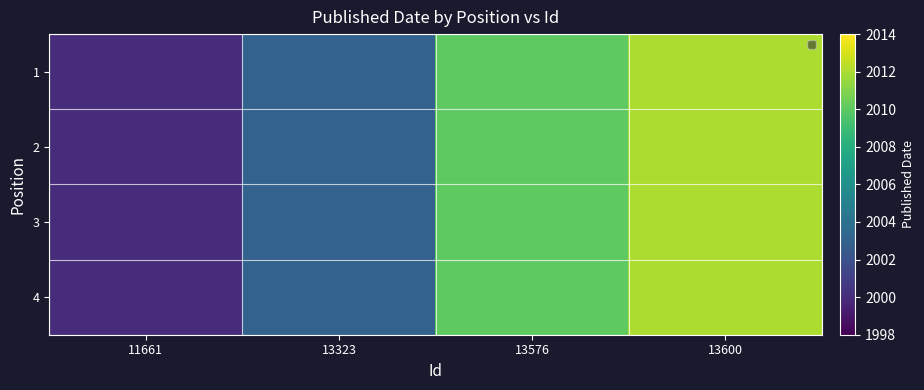

How many values in the 2 series exceed 2010?

1